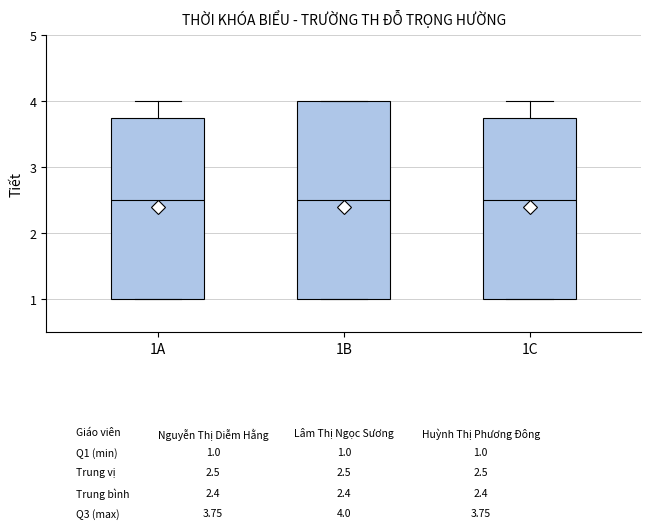

Which box is the tallest, from its lower edge to its upper edge?

1B